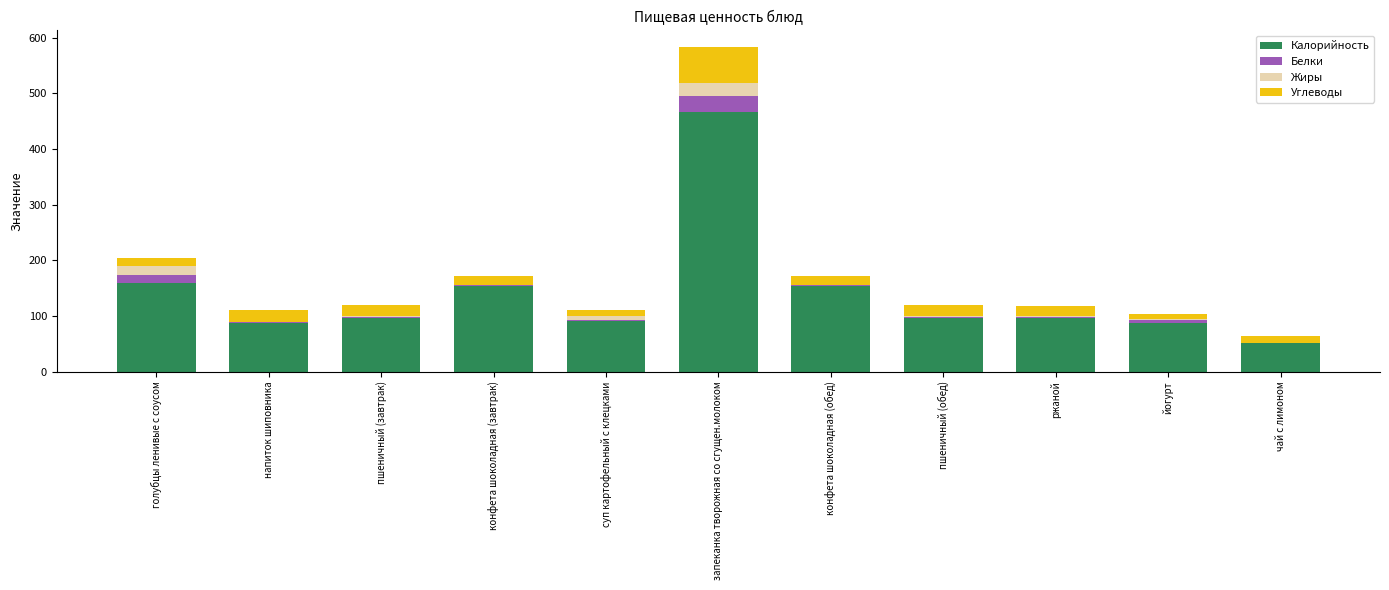

At which category is the sum across all series the highest?

запеканка творожная со сгущен.молоком